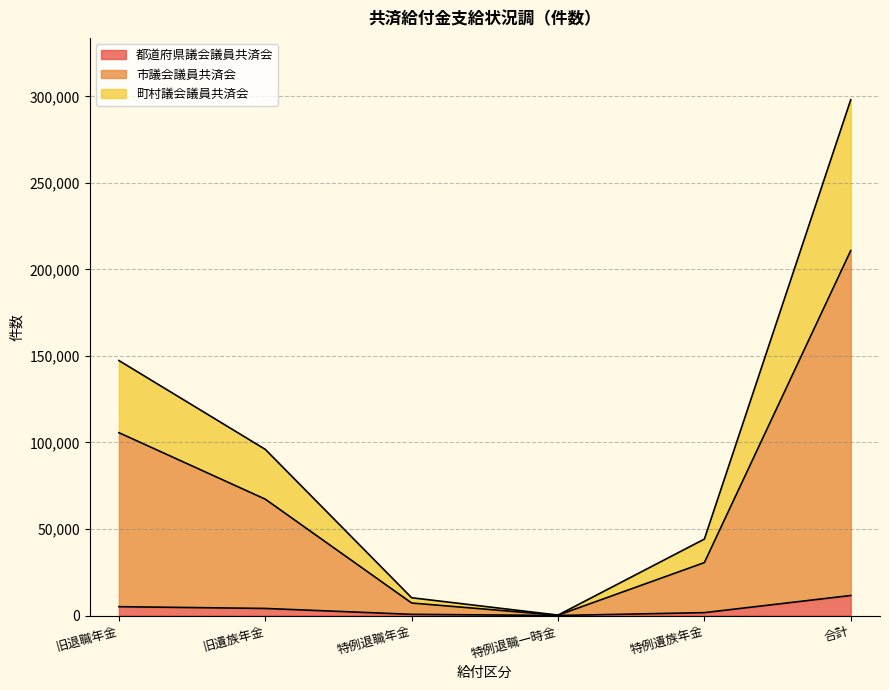

At which category is the sum across all series the highest?

合計